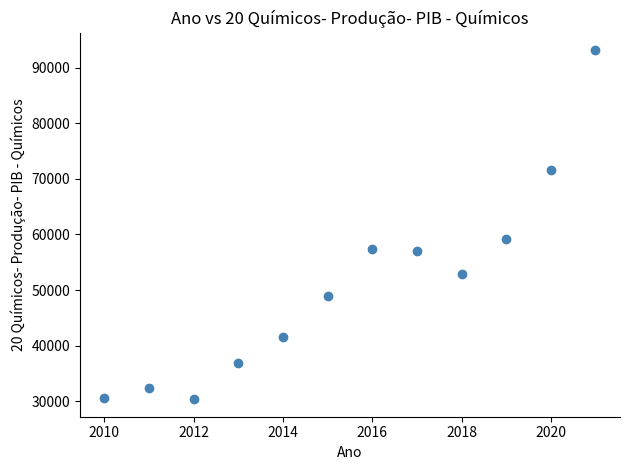

What Y value in the scatter plot is closest to 61746?

59123